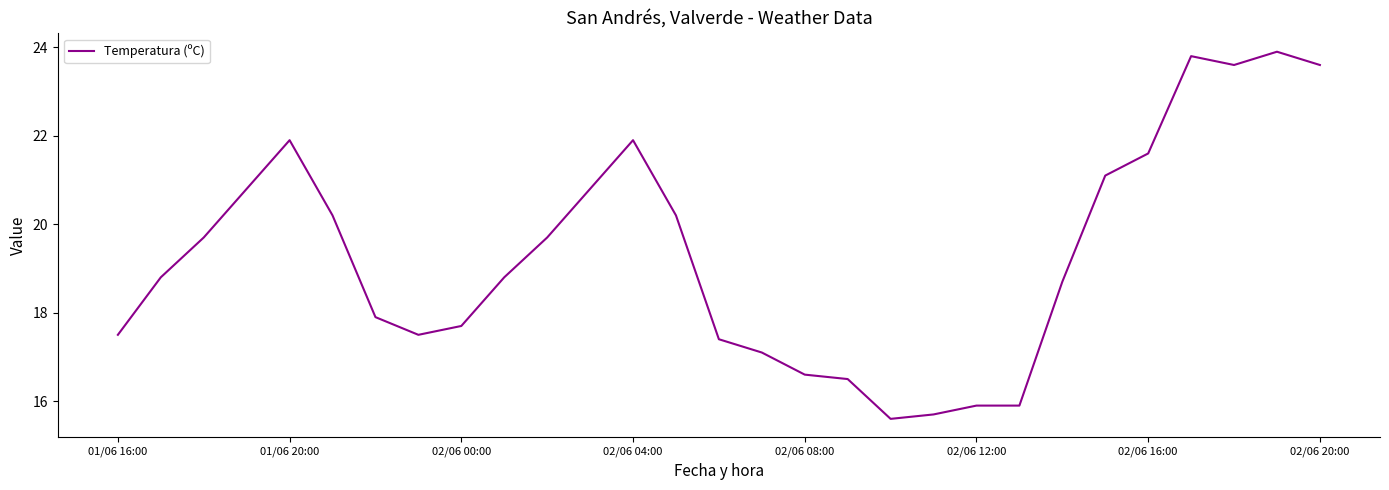

What is the difference between the maximum and minimum values?

8.3